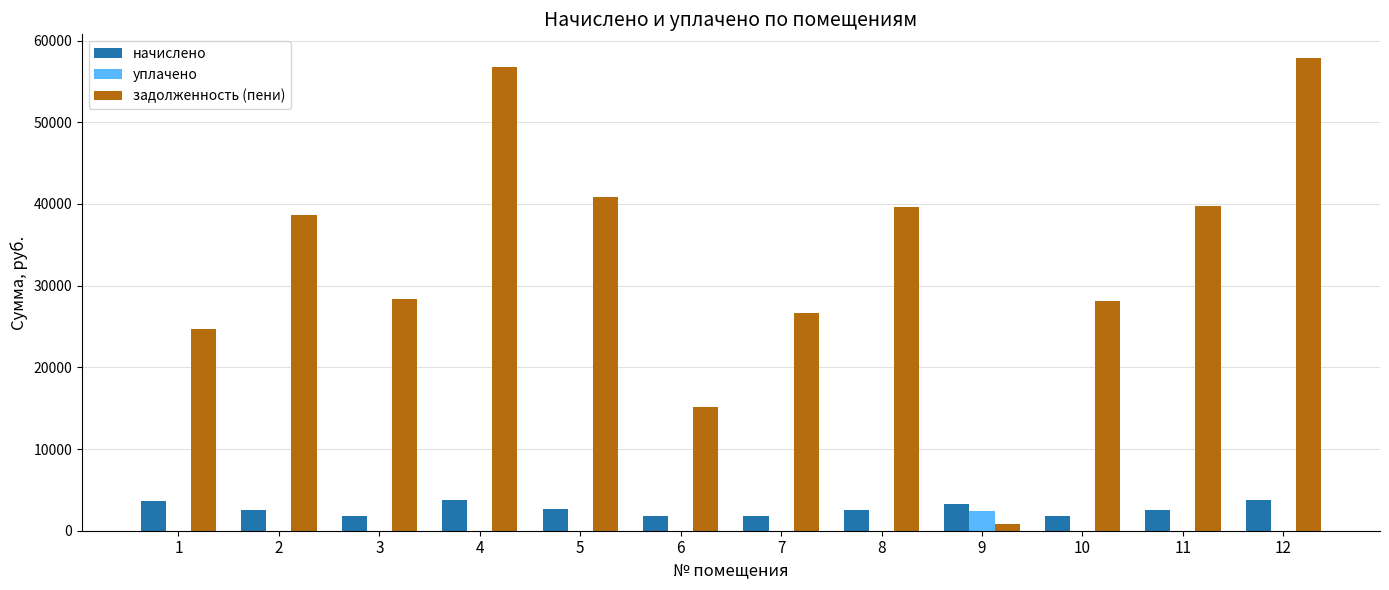

Which series changed the most between 2 and 7?

задолженность (пени)